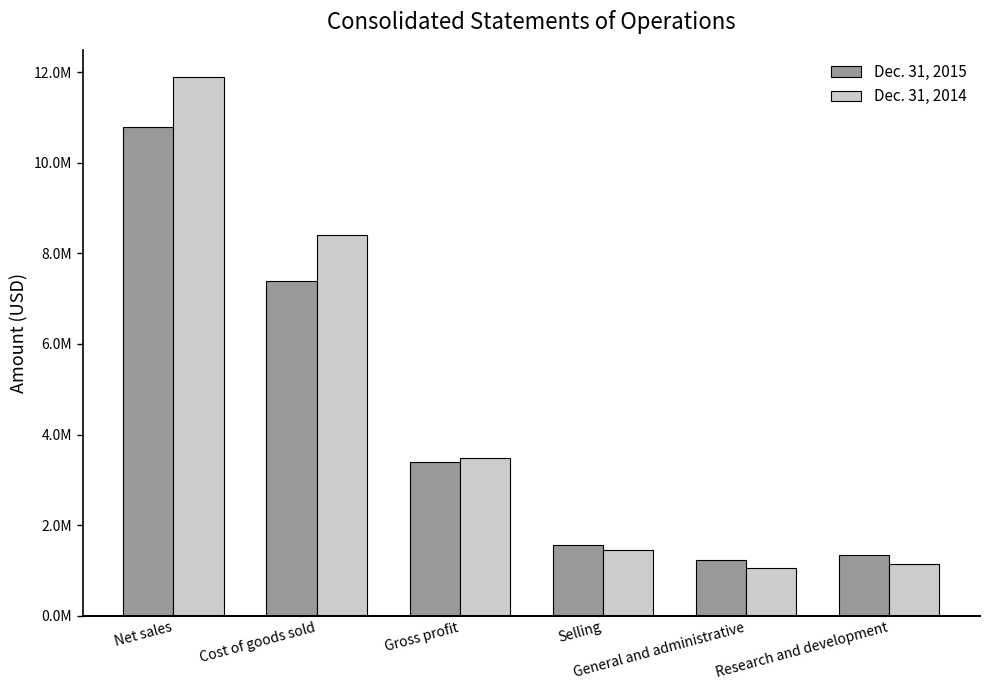

Reading left to right, list all the values displayed in this chart.

Dec. 31, 2015: Net sales=10790342	Cost of goods sold=7388075	Gross profit=3402267	Selling=1571256	General and administrative=1229198	Research and development=1342081
Dec. 31, 2014: Net sales=11901339	Cost of goods sold=8409665	Gross profit=3491674	Selling=1446110	General and administrative=1052326	Research and development=1132791